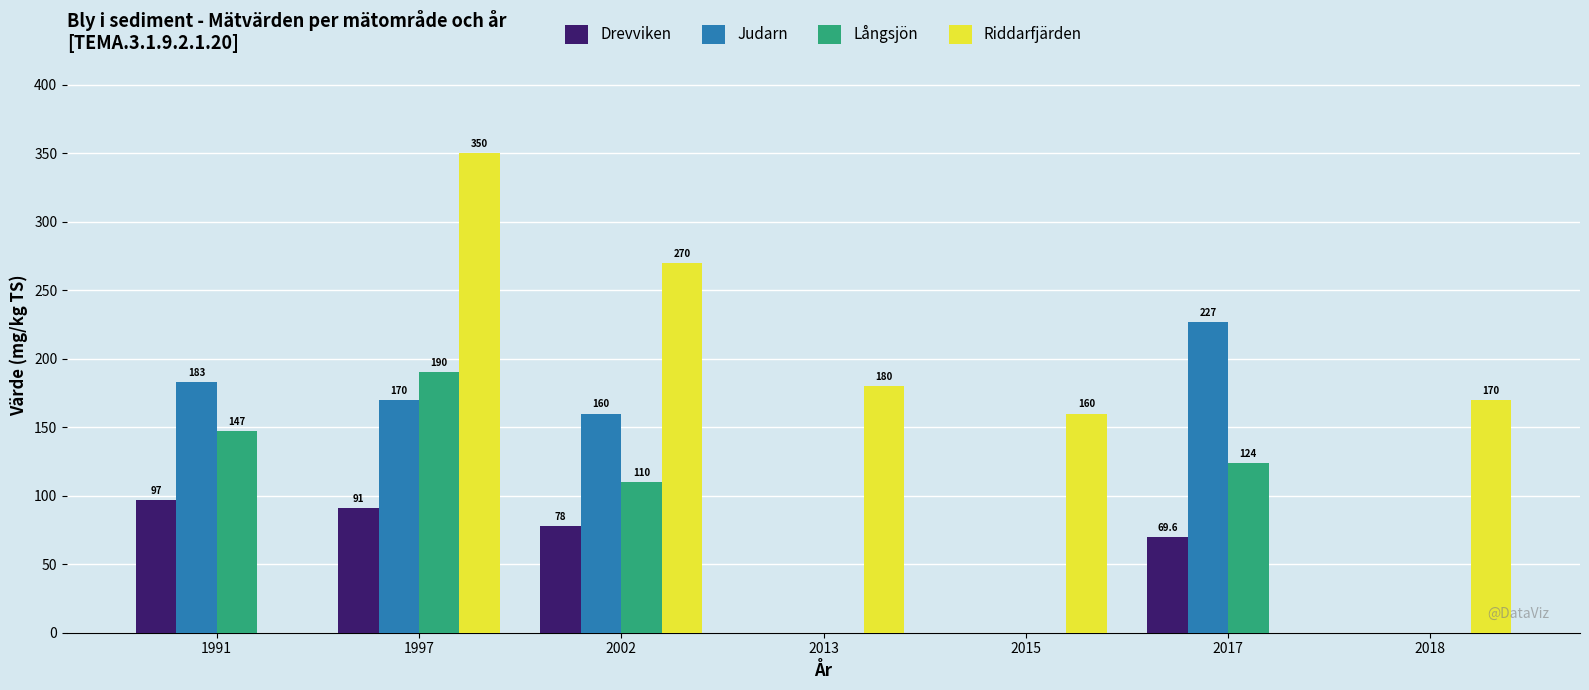

The Riddarfjärden series shows 0.0 at 1991. True or false?

True